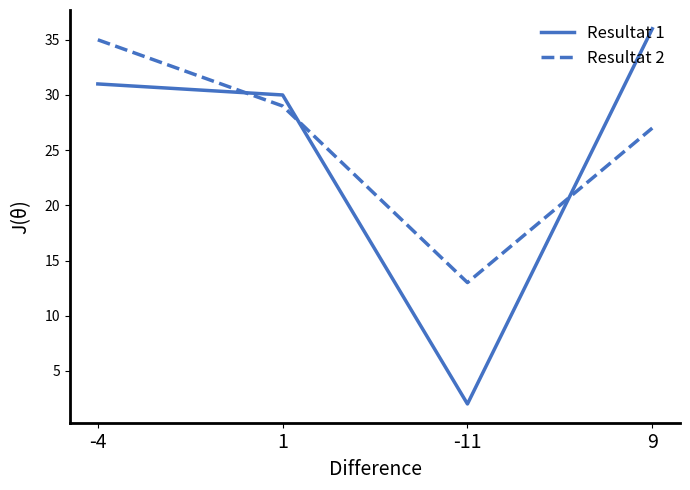

Reading right to left, extract all data points from this chart.

Resultat 1: 36	2	30	31
Resultat 2: 27	13	29	35